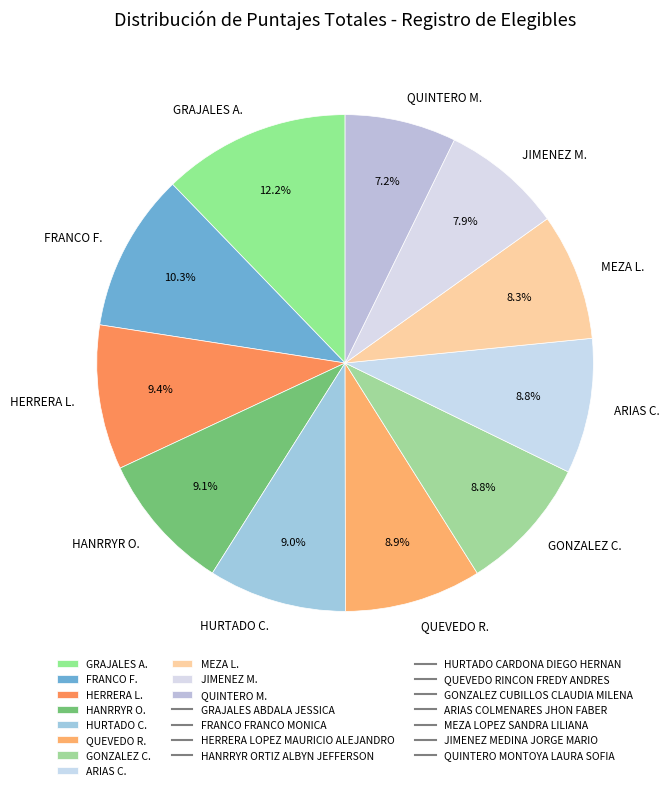

Count the number of slices in the pie.

11